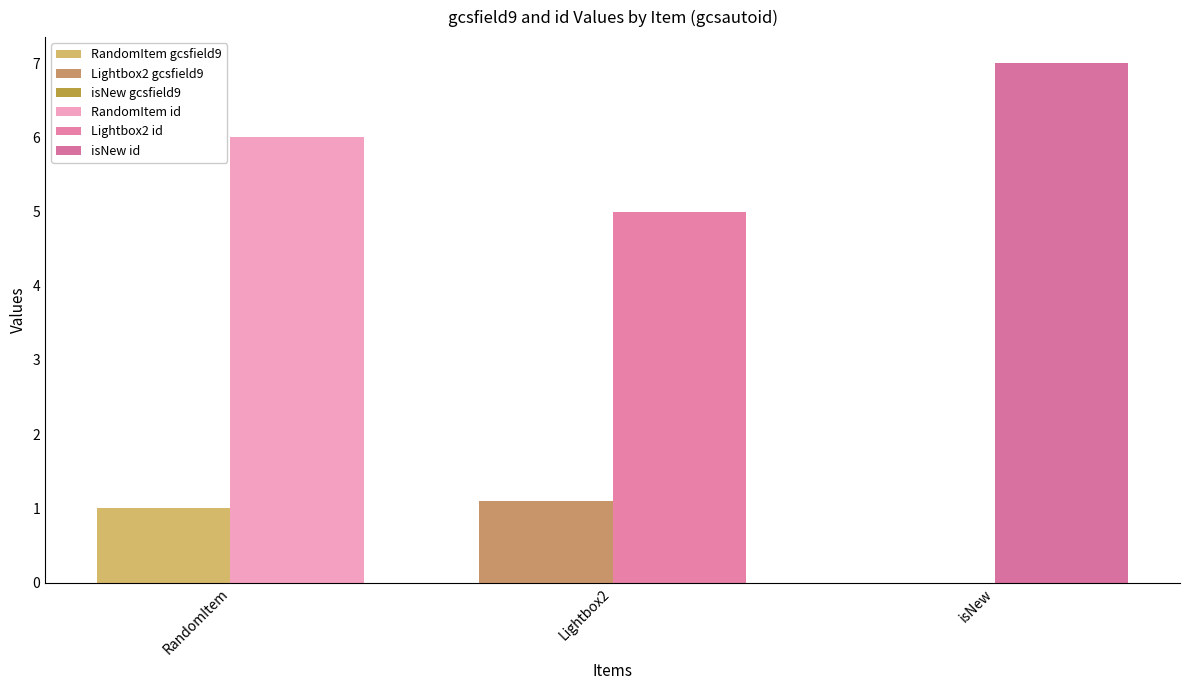

What is the label of the 3rd bar from the right?

RandomItem